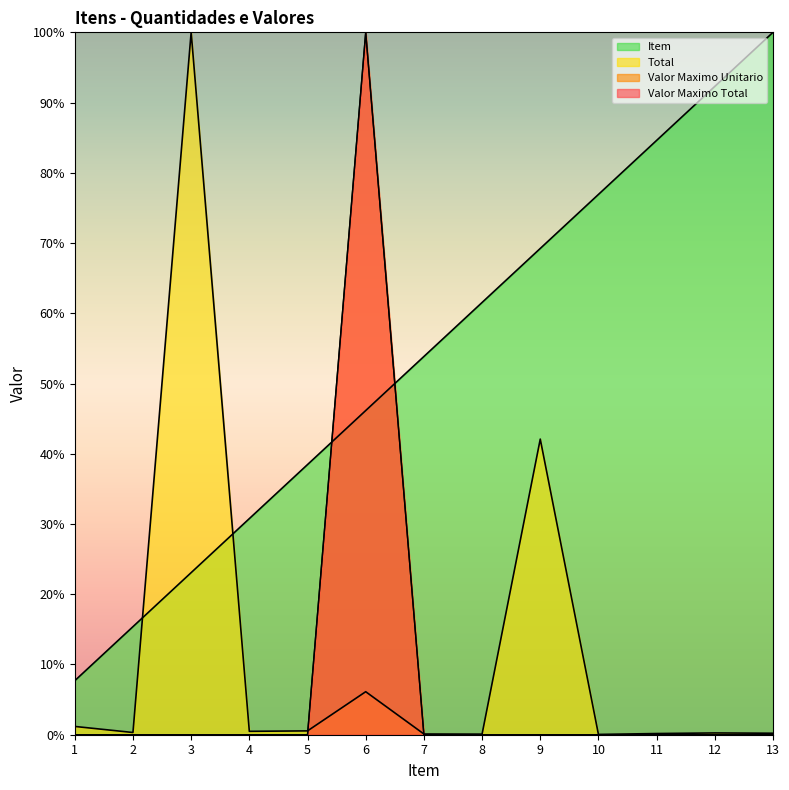

Between which two adjacent categories do Total and Item first intersect?

2 and 3